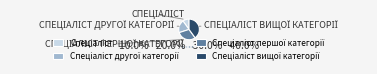

Is there a majority slice in this chart?

No